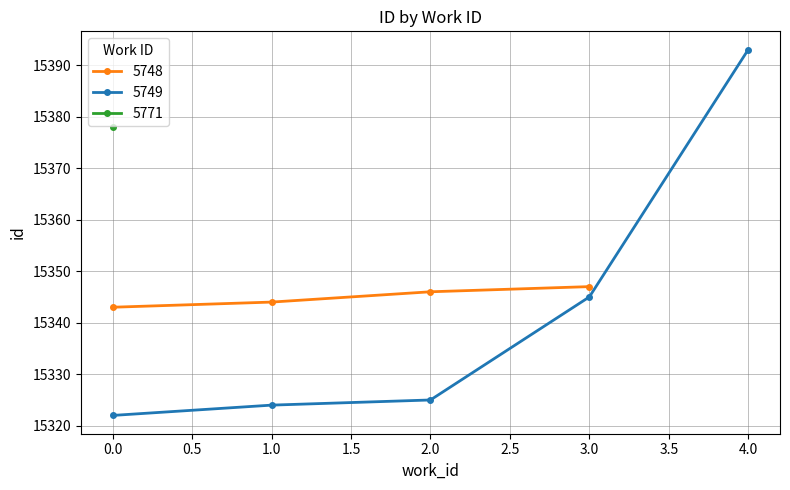

What is the greatest value displayed?

15393